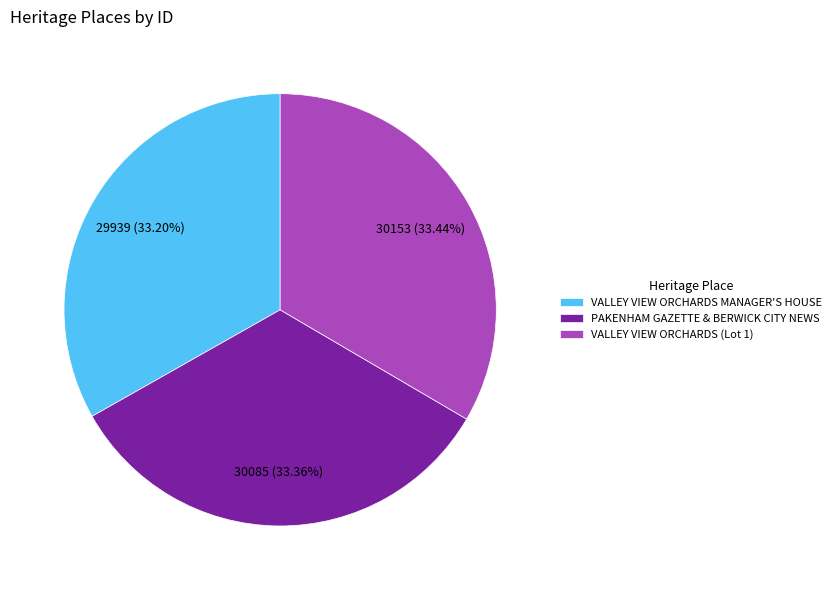

How many segments does this pie chart have?

3